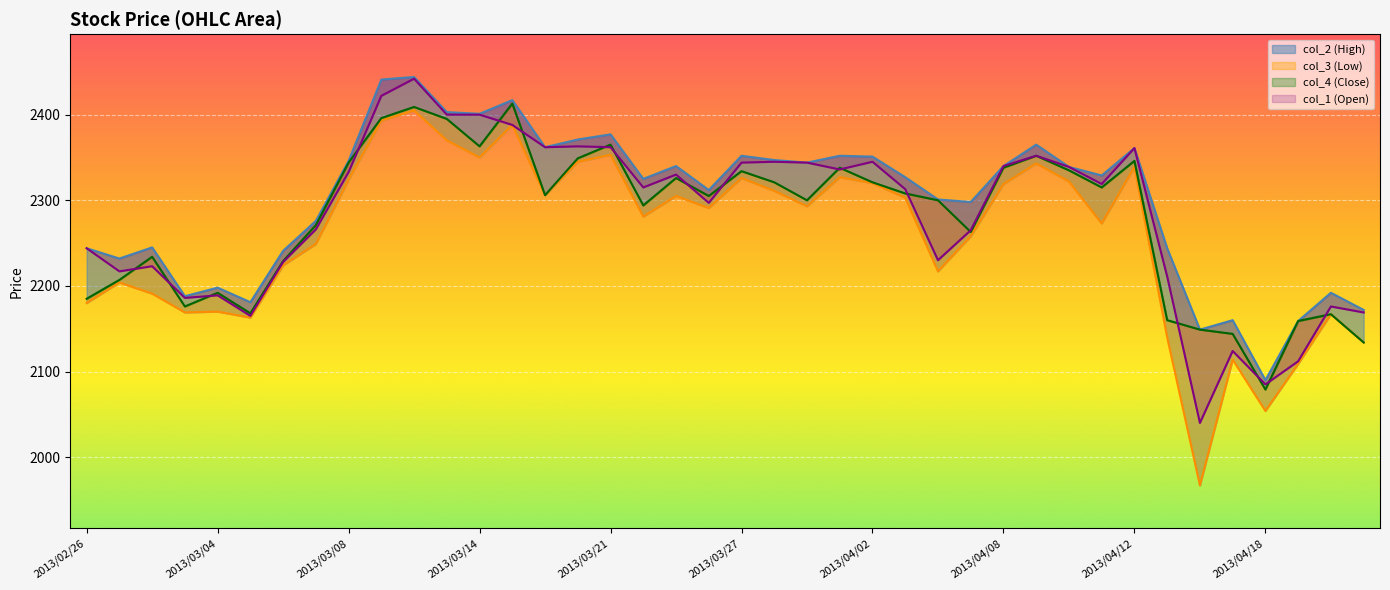

List the series in order of their peak value, highest first.

col_2, col_1, col_4, col_3